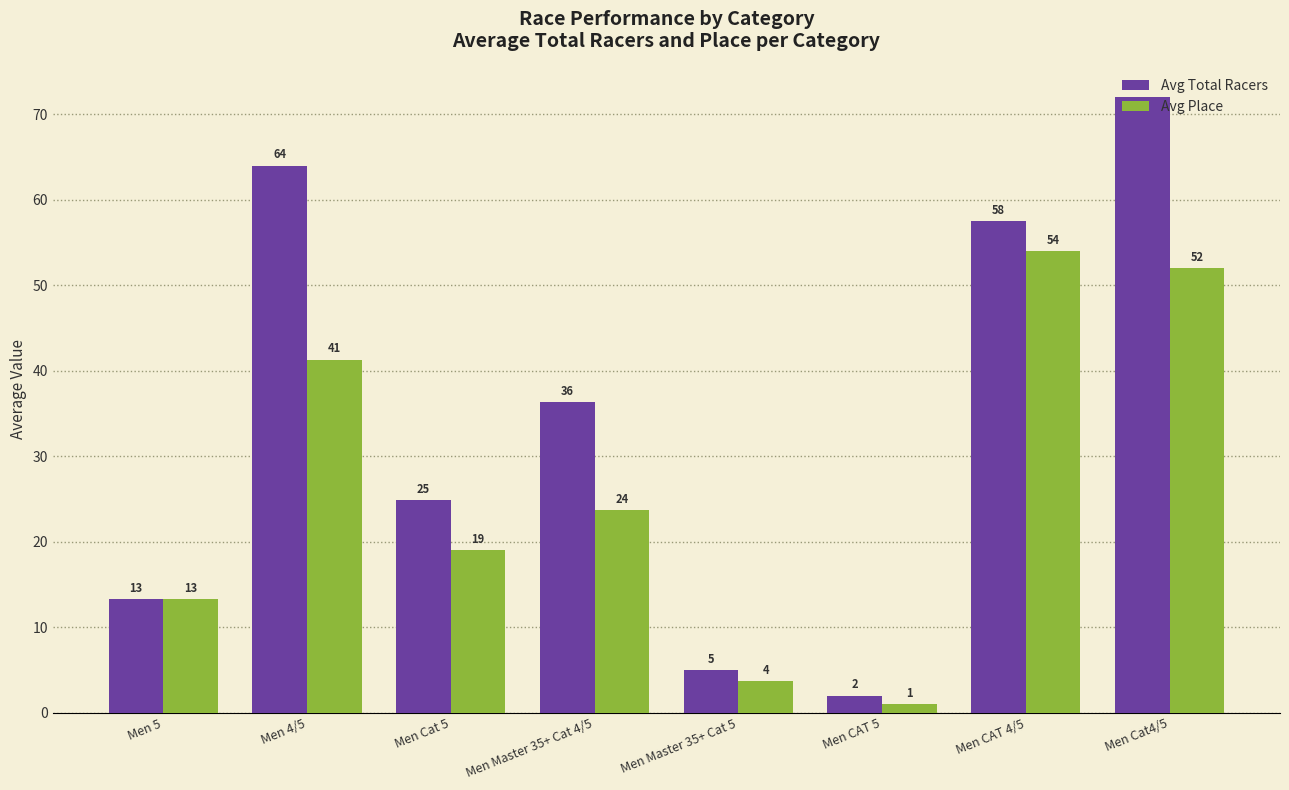

At which label does Avg Place first exceed 23?

Men 4/5